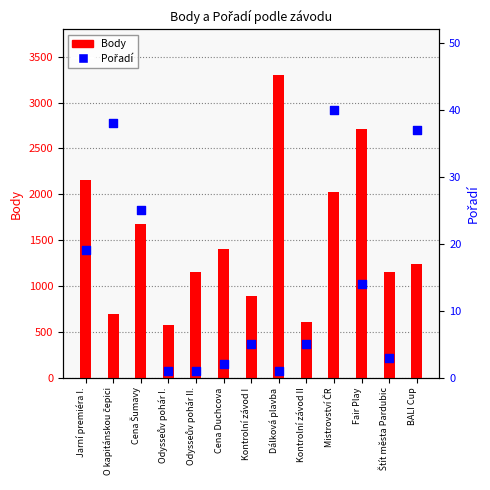

Which series reaches the maximum Y coordinate?

Body